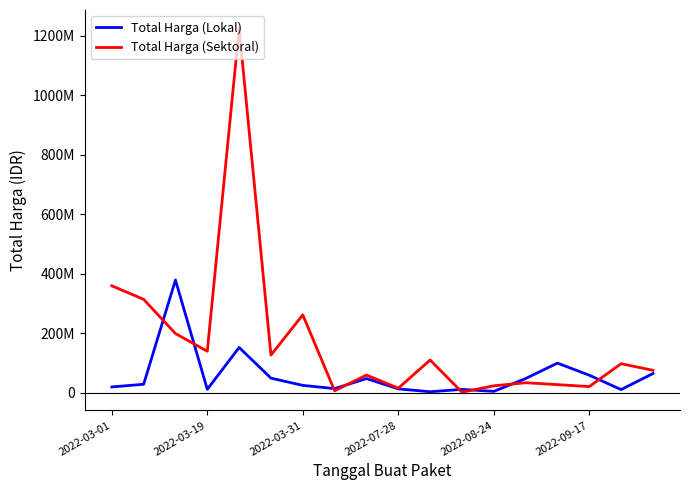

What are all the series names shown in the legend?

Total Harga (Lokal), Total Harga (Sektoral)